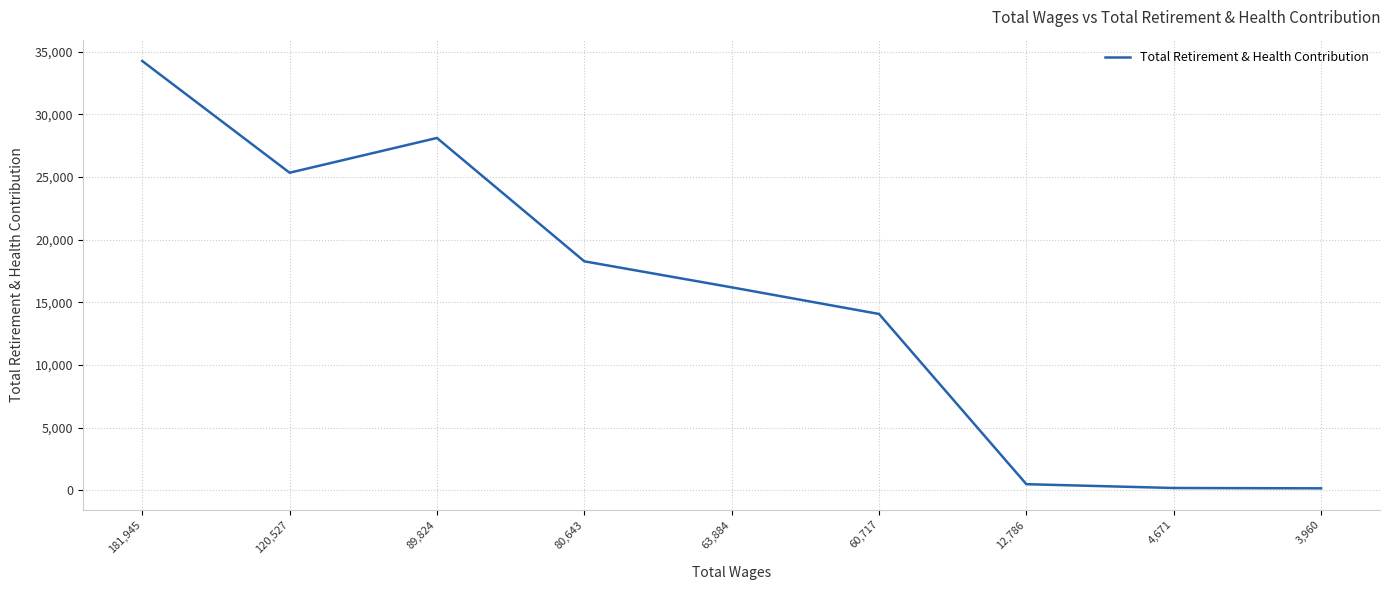

What position from the right is 4,671?

2